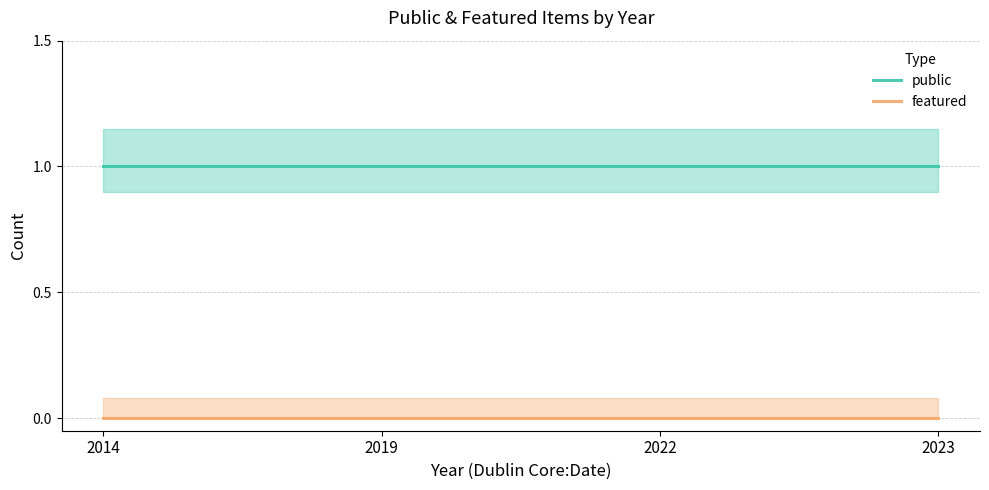

What is the sum of all public values?

4